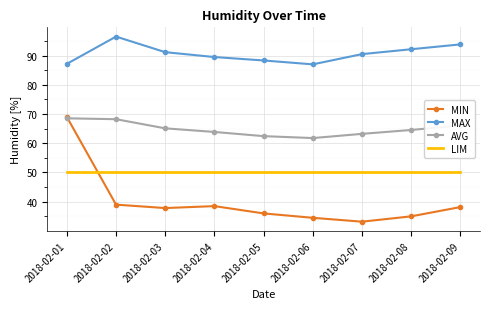

What is the difference between the highest and lowest values at 2018-02-08?

57.2